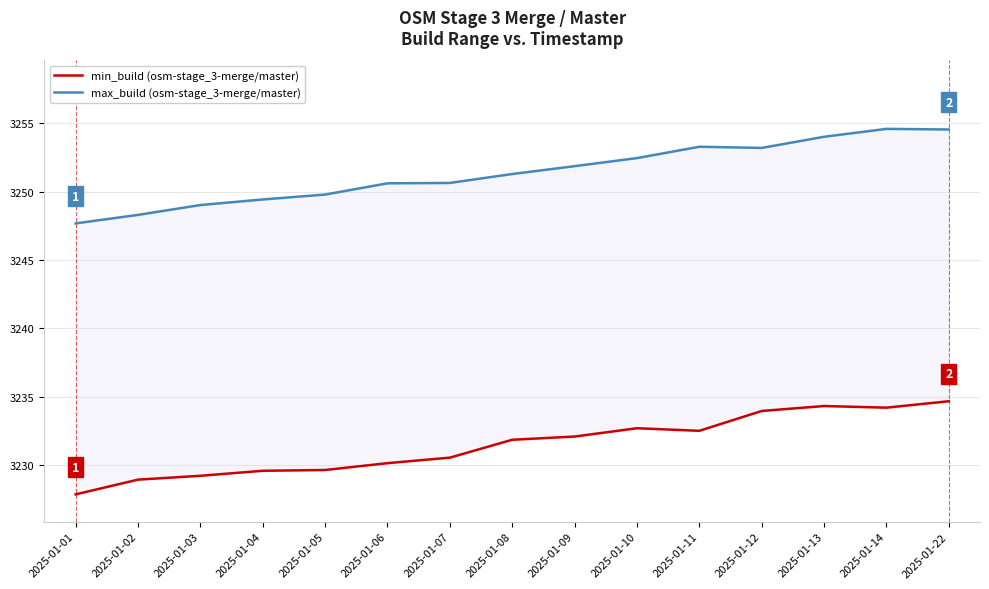

Where is the first local minimum for min_build (osm-stage_3-merge/master)?

2025-01-11